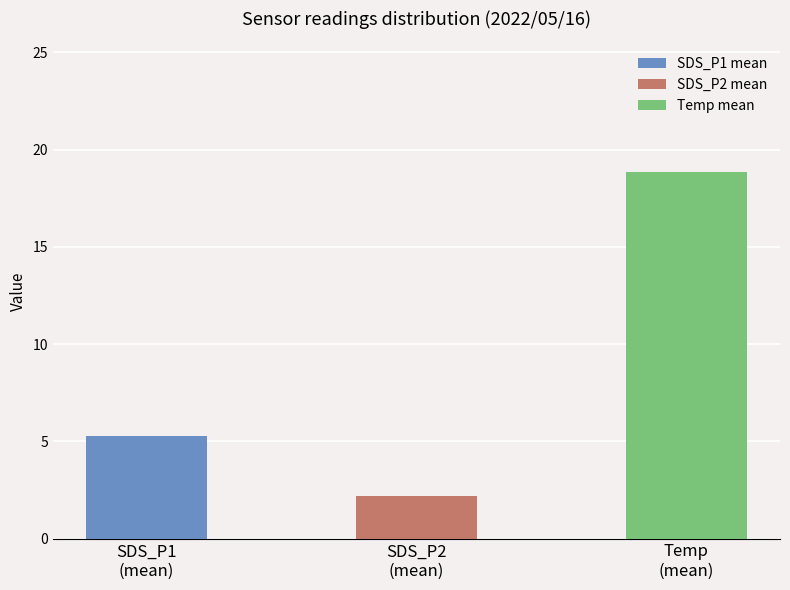

What is the sum of the values at SDS_P1
(mean) and SDS_P2
(mean)?

7.5